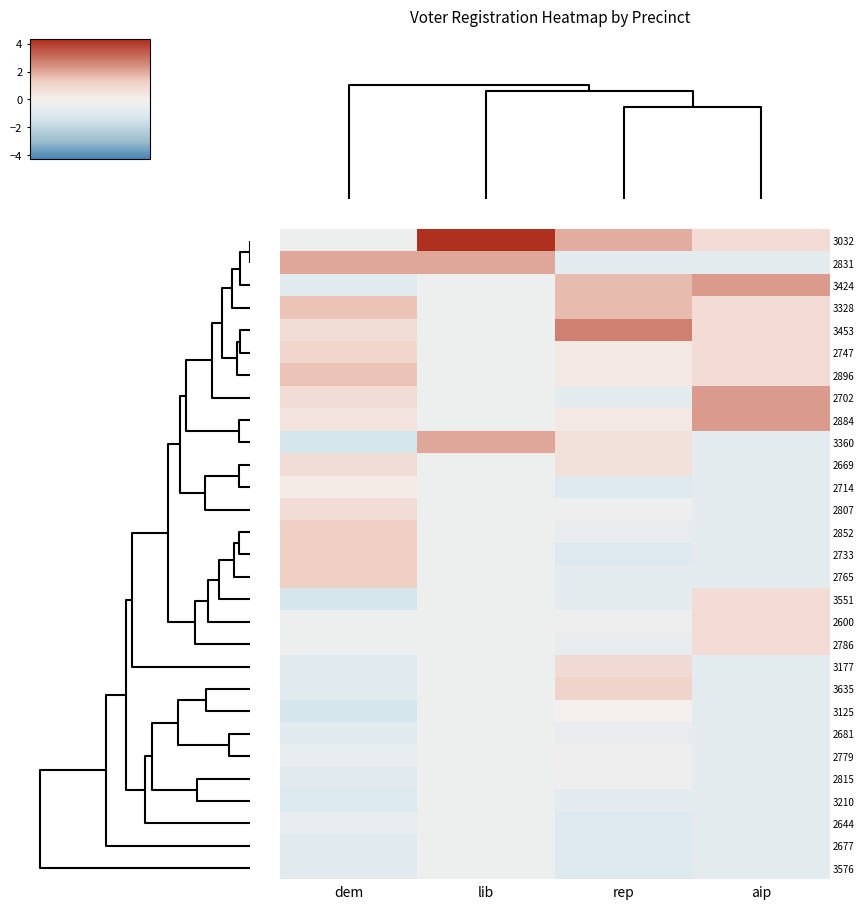

Between dem and lib, which is larger?

lib